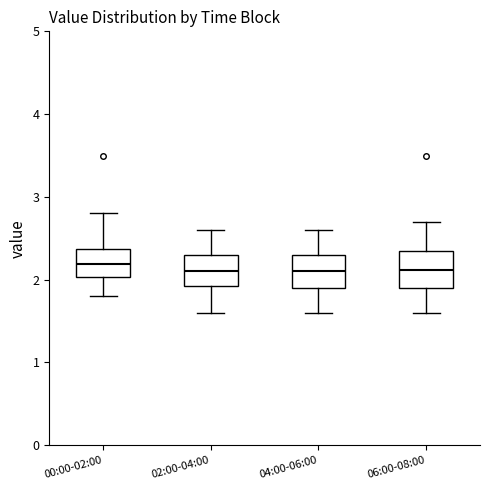

Reading left to right, transcribe this box plot: for each box, give where its median line is, the range the box spans, and where its two whiskers end, as read against the y-axis. The values are not printed on the chart, so give them approximately, as read against the axis.

00:00-02:00: median 2.2, box 2.0 to 2.4, whiskers 1.8 to 2.8
02:00-04:00: median 2.1, box 1.9 to 2.3, whiskers 1.6 to 2.6
04:00-06:00: median 2.1, box 1.9 to 2.3, whiskers 1.6 to 2.6
06:00-08:00: median 2.1, box 1.9 to 2.4, whiskers 1.6 to 2.7